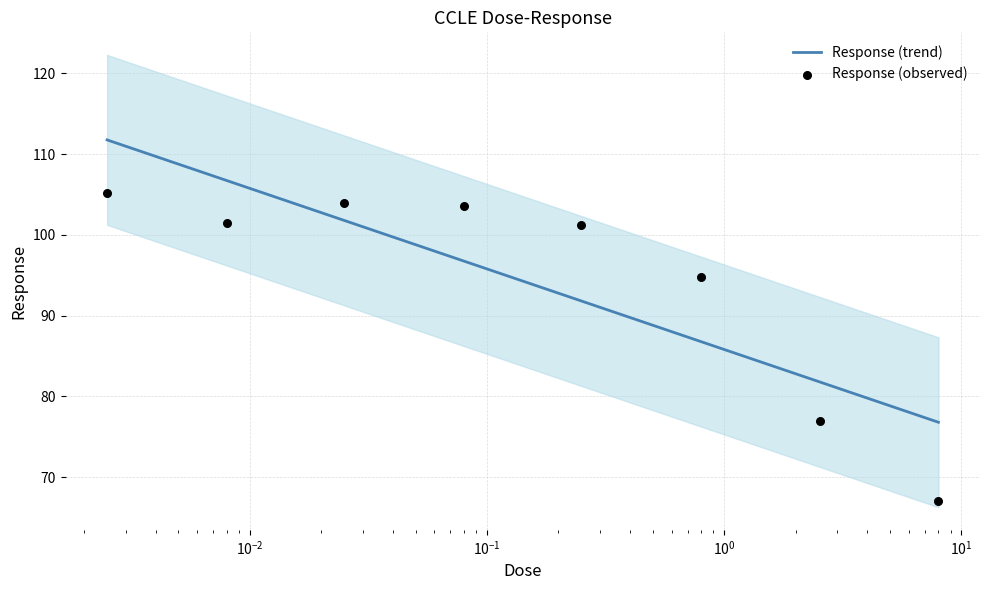

Between 2.53 and 0.25, which is larger?

0.25